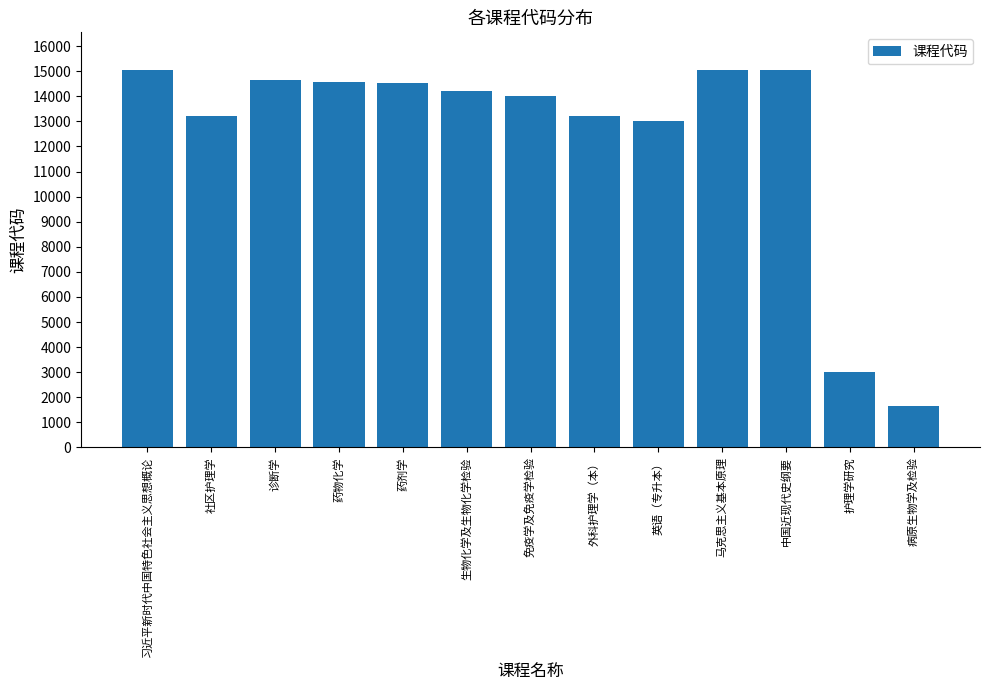

Which category has the lowest value across all series?

病原生物学及检验